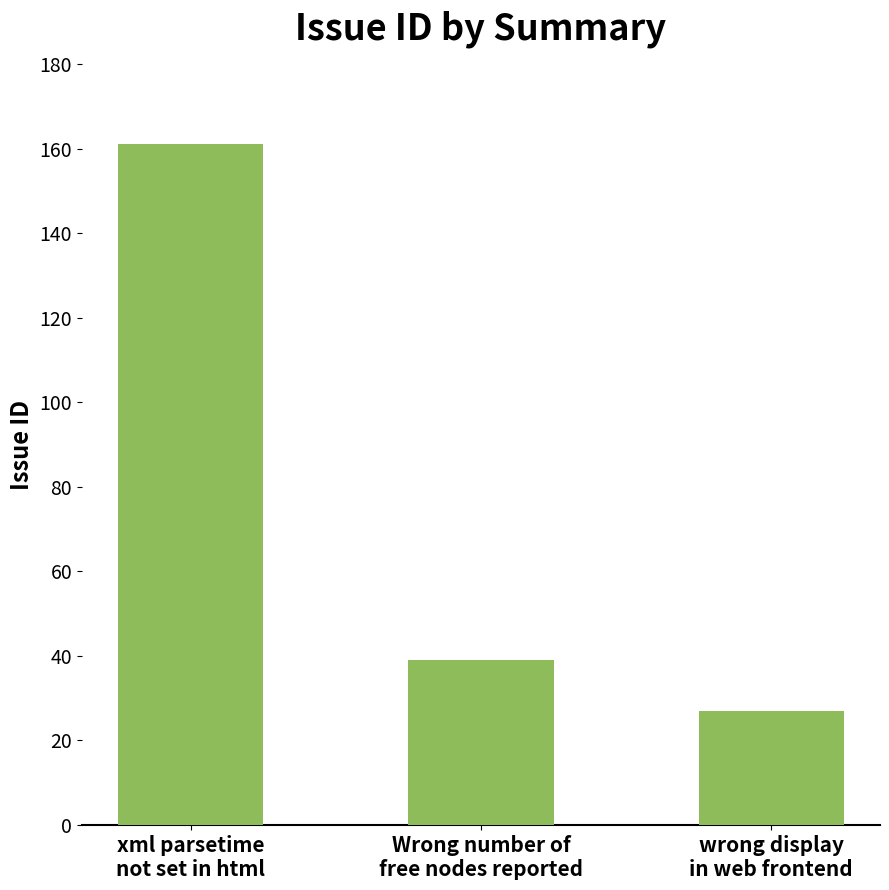

List the labels in order of value, smallest first.

wrong display
in web frontend, Wrong number of
free nodes reported, xml parsetime
not set in html